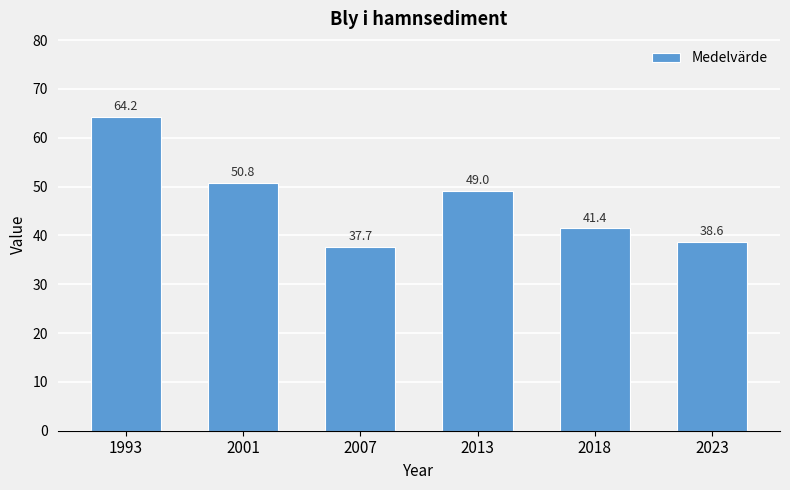

Rank the categories by value from lowest to highest.

2007, 2023, 2018, 2013, 2001, 1993